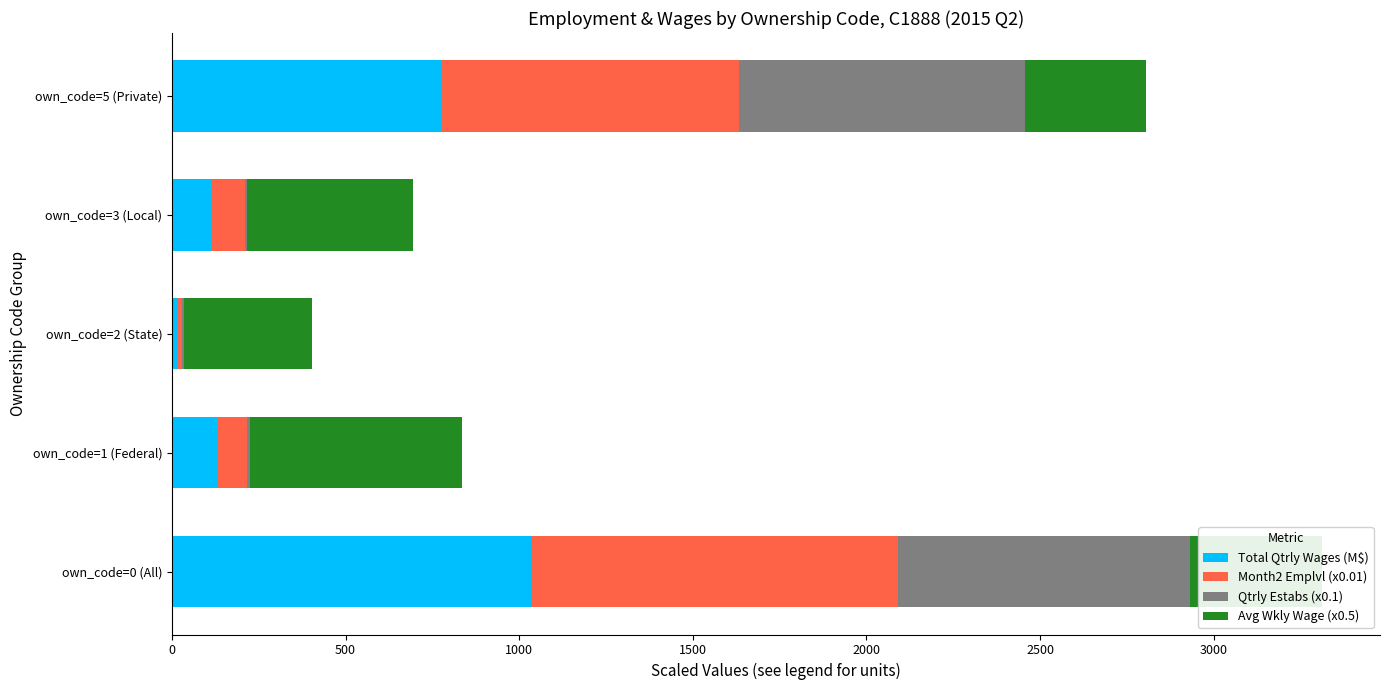

True or false: Total Qtrly Wages (M$) has a value of 447.7 at own_code=0 (All).

False